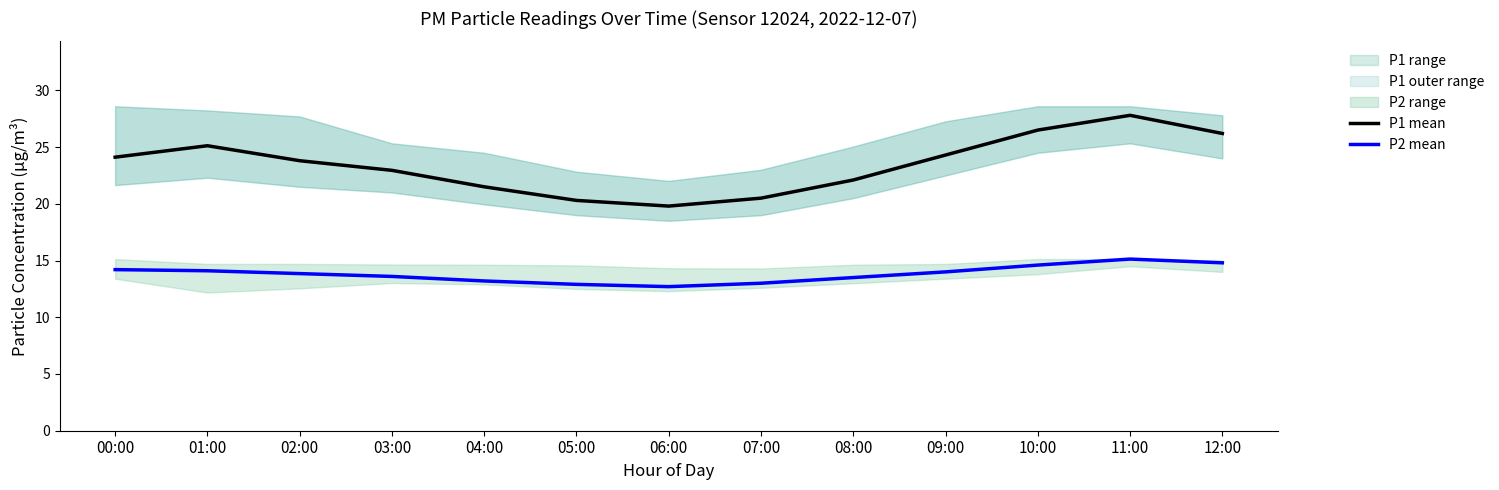

Reading left to right, what are all the values shown in this chart?

P1 mean: 24.1	25.1	23.8	22.9	21.5	20.3	19.8	20.5	22.1	24.3	26.5	27.8	26.2
P2 mean: 14.2	14.1	13.8	13.6	13.2	12.9	12.7	13.0	13.5	14.0	14.6	15.1	14.8